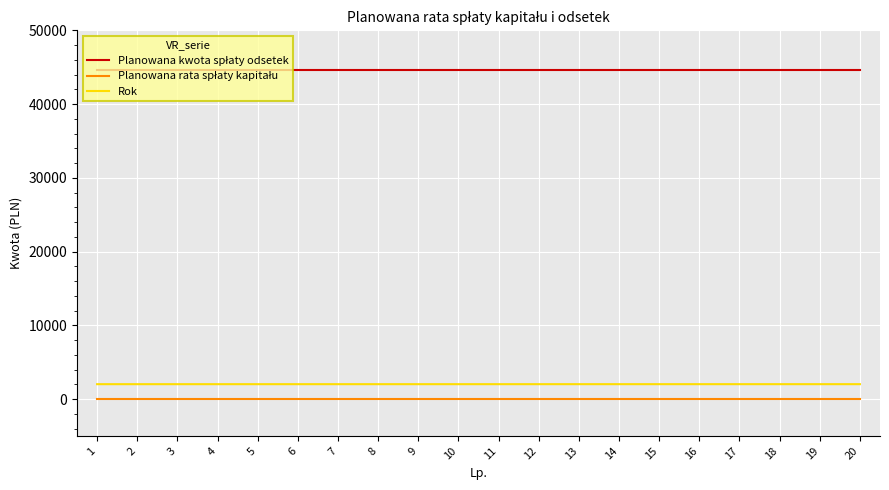

What is the difference between the highest and lowest values at 20?

44583.6